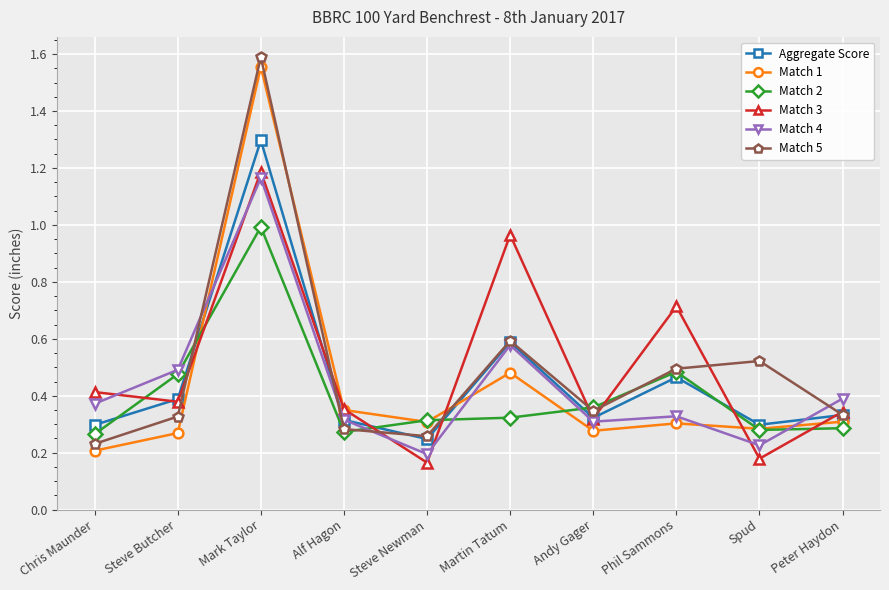

At which category is the sum across all series the highest?

Mark Taylor